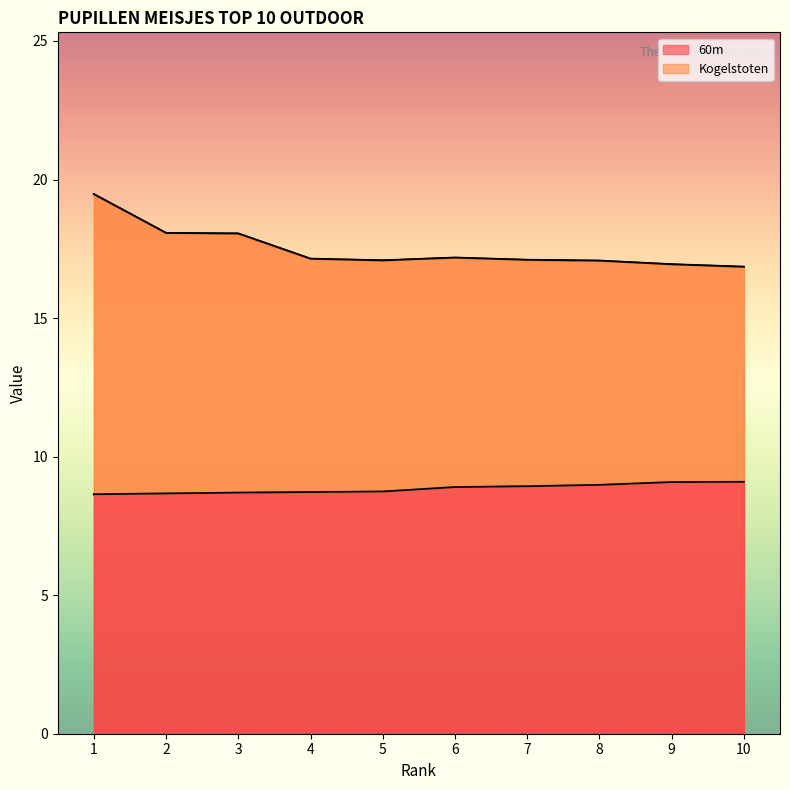

What are all the series names shown in the legend?

60m, Kogelstoten